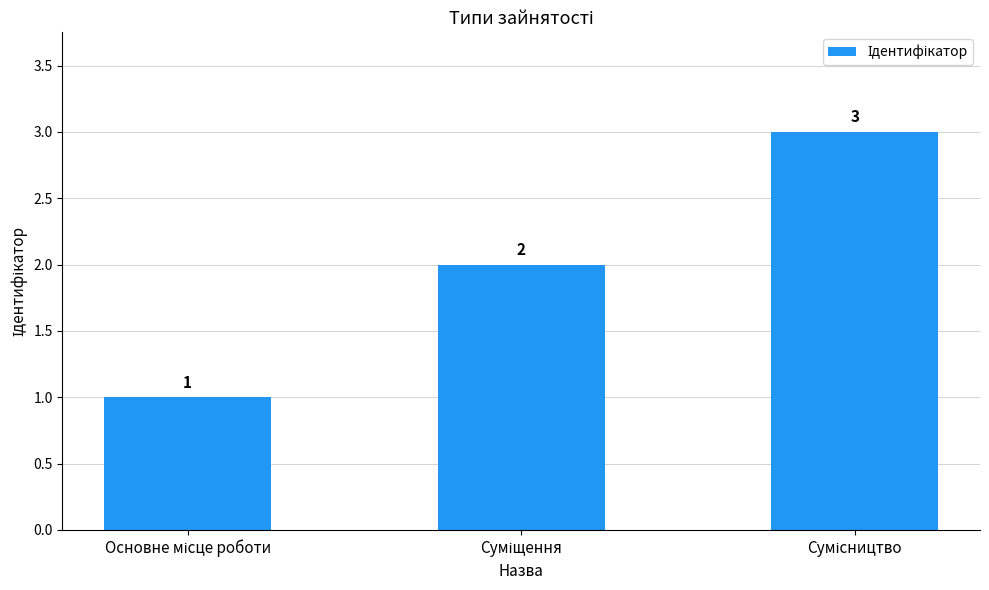

How many data points does each series have?

3